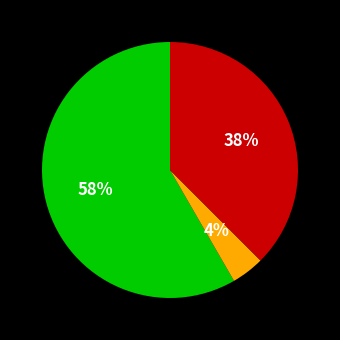

To the nearest percent, what is the difference between the largest and smallest slice percentages?

54%